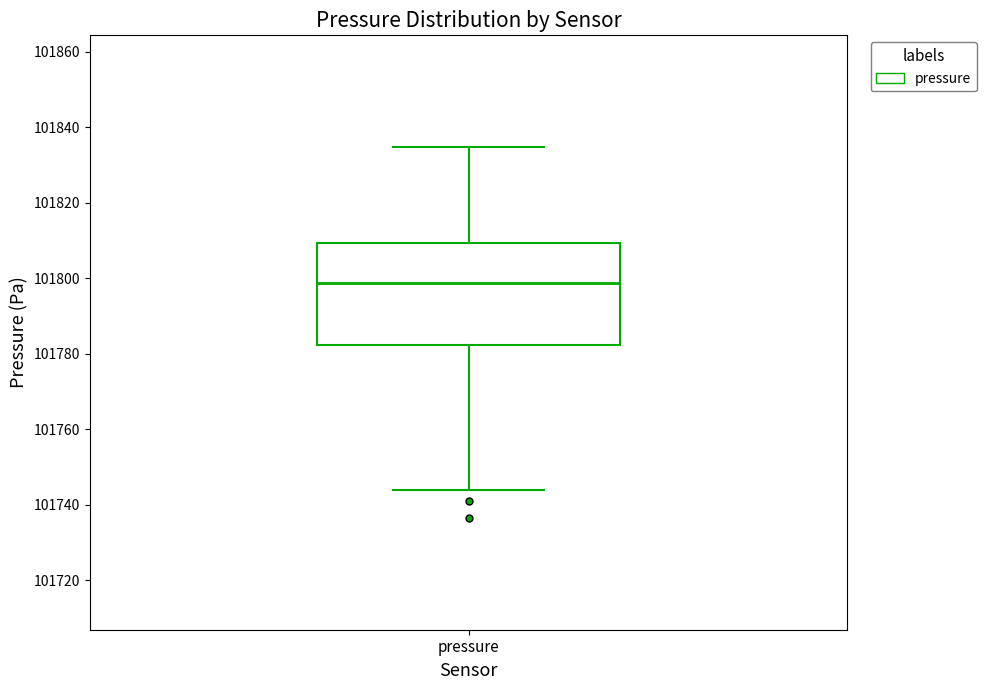

Where is the lower edge of the box for pressure on the y-axis? The values are not printed on the chart, so give them approximately, as read against the axis.

101782